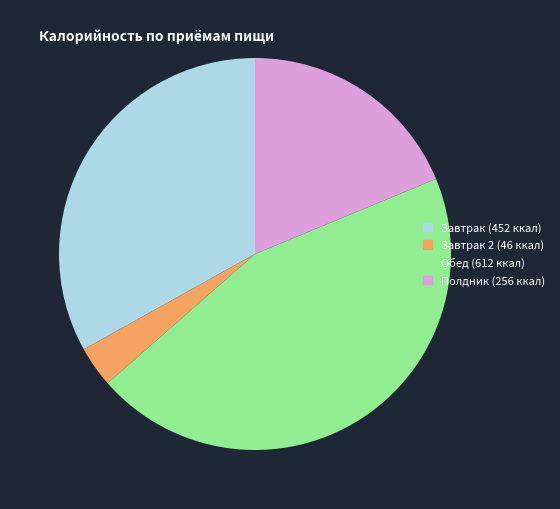

Does any single category account for the majority?

No